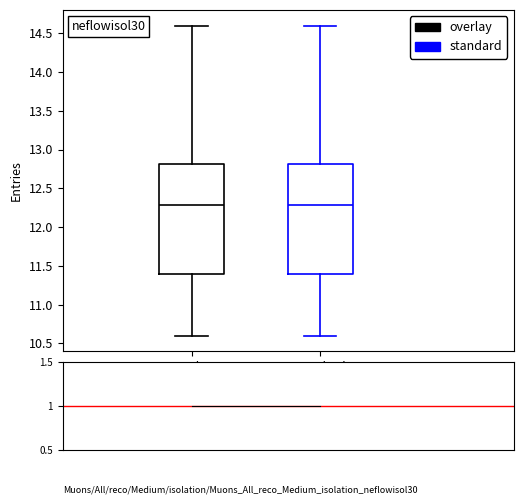

Reading left to right, transcribe this box plot: for each box, give where its median line is, the range the box spans, and where its two whiskers end, as read against the y-axis. The values are not printed on the chart, so give them approximately, as read against the axis.

overlay: median 12.3, box 11.4 to 12.8, whiskers 10.6 to 14.6
standard: median 12.3, box 11.4 to 12.8, whiskers 10.6 to 14.6